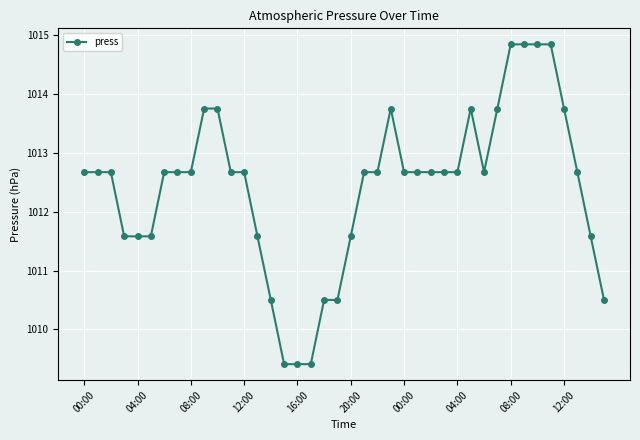

What is the average value?

1012.4